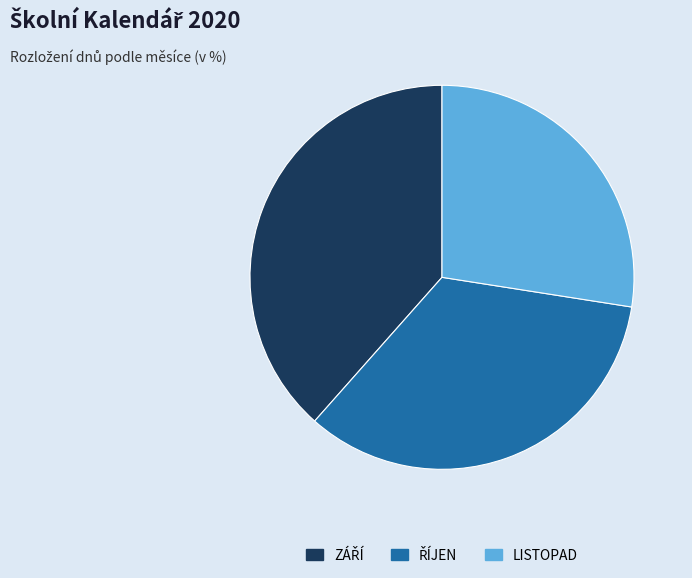

Is there a majority slice in this chart?

No